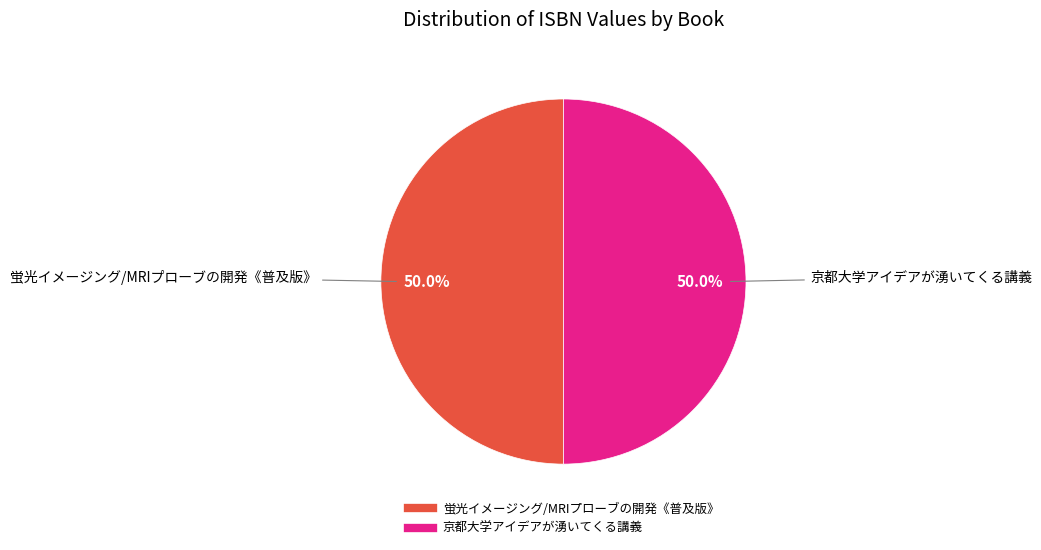

What is the ratio of the value at 京都大学アイデアが湧いてくる講義 to the value at 蛍光イメージング/MRIプローブの開発《普及版》?

1.0